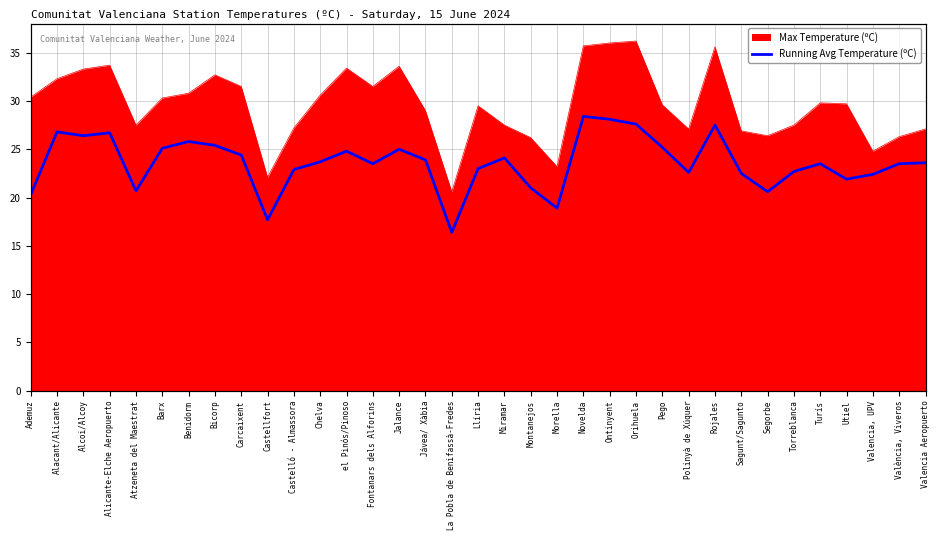

True or false: the data shows 23.5 at Turís.

True